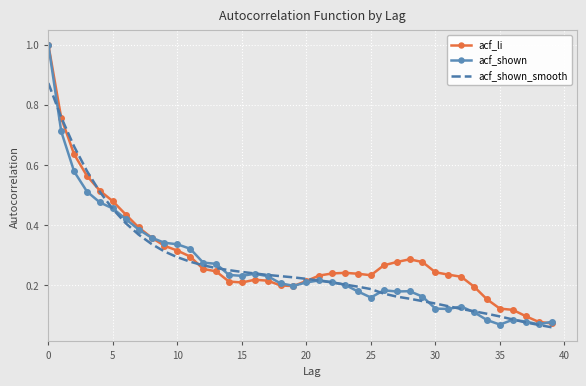

What is the difference between the maximum and minimum values in the acf_li series?

0.9